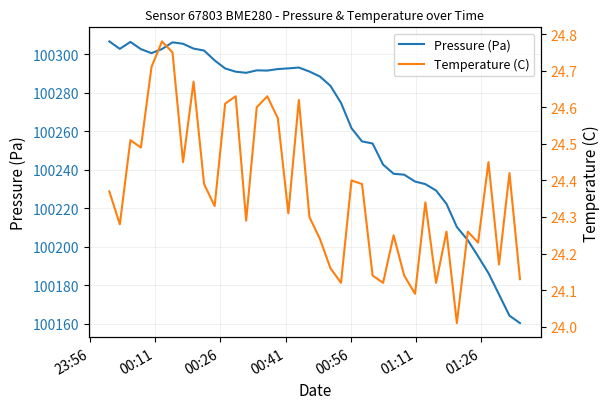

What is the highest value of the Pressure (Pa) series?

100306.6